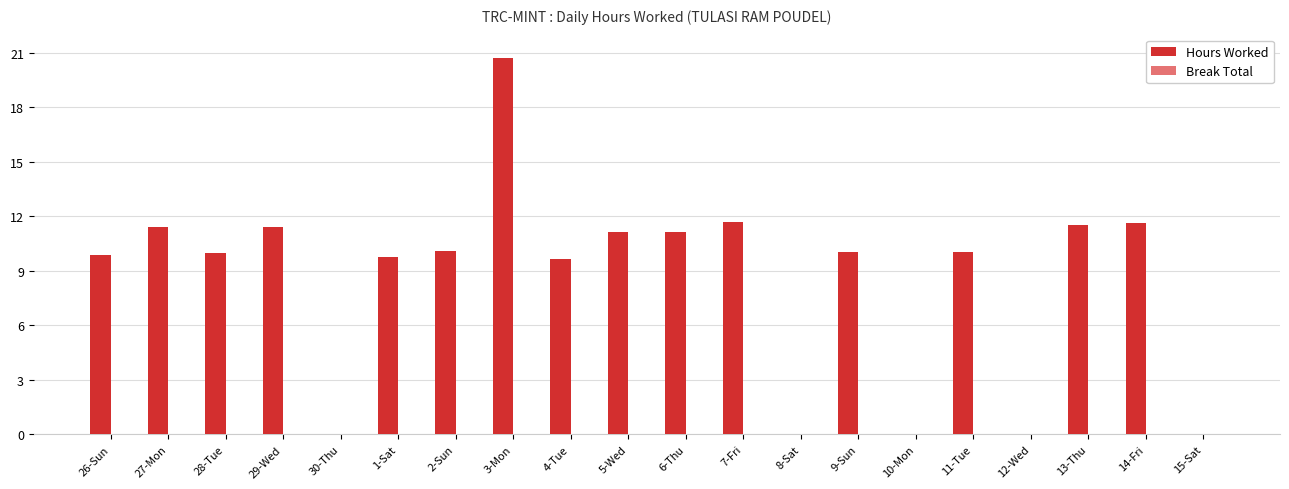

The chart shows a value of 10.1 at 9-Sun. True or false?

True